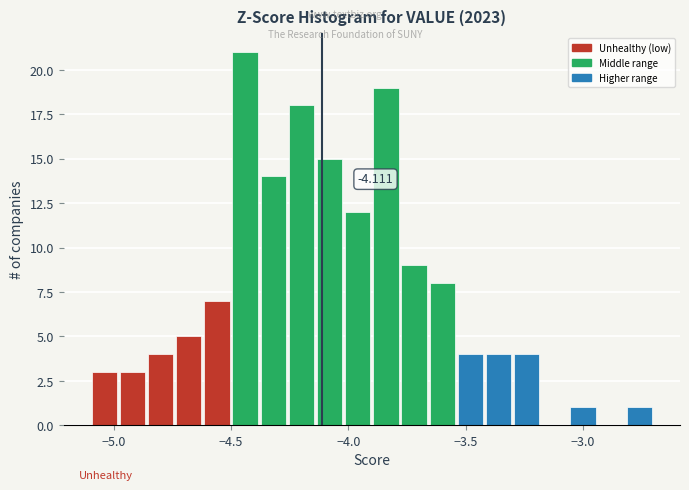

Read against the x-axis, roughly where is the centre of the tallest bar?

-4.45